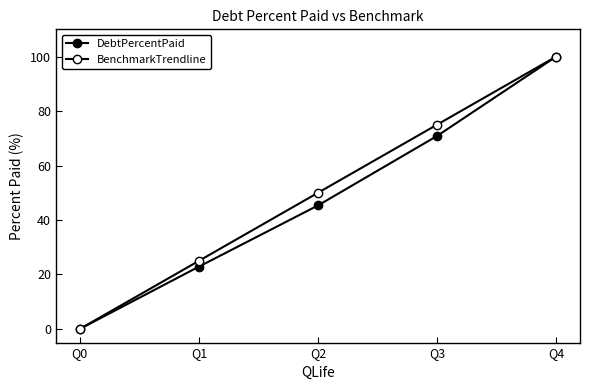

At how many categories does at least one series exceed 14?

4